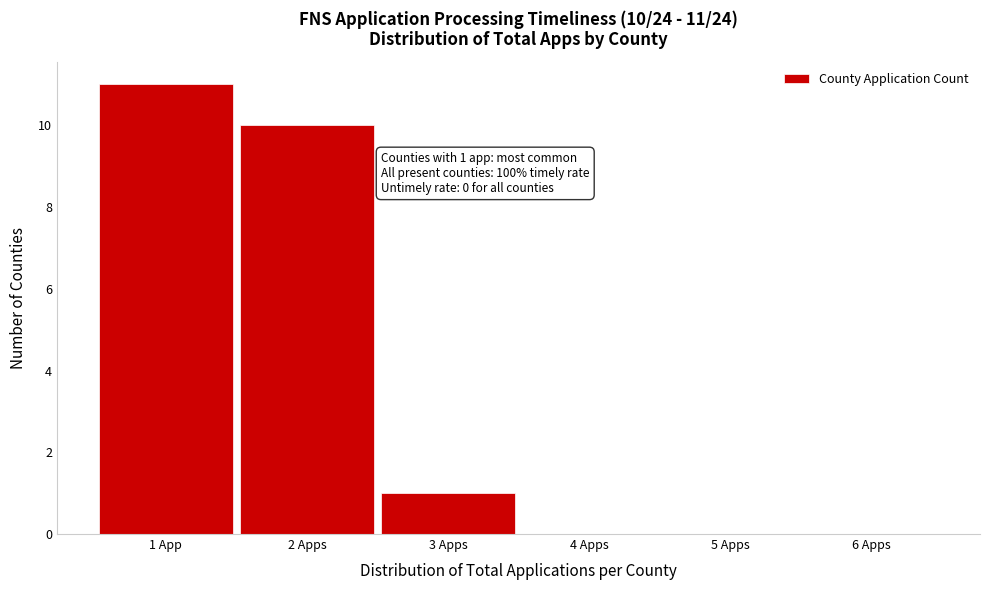

Reading left to right, what are all the values shown in this chart?

1 App=11	2 Apps=10	3 Apps=1	4 Apps=0	5 Apps=0	6 Apps=0